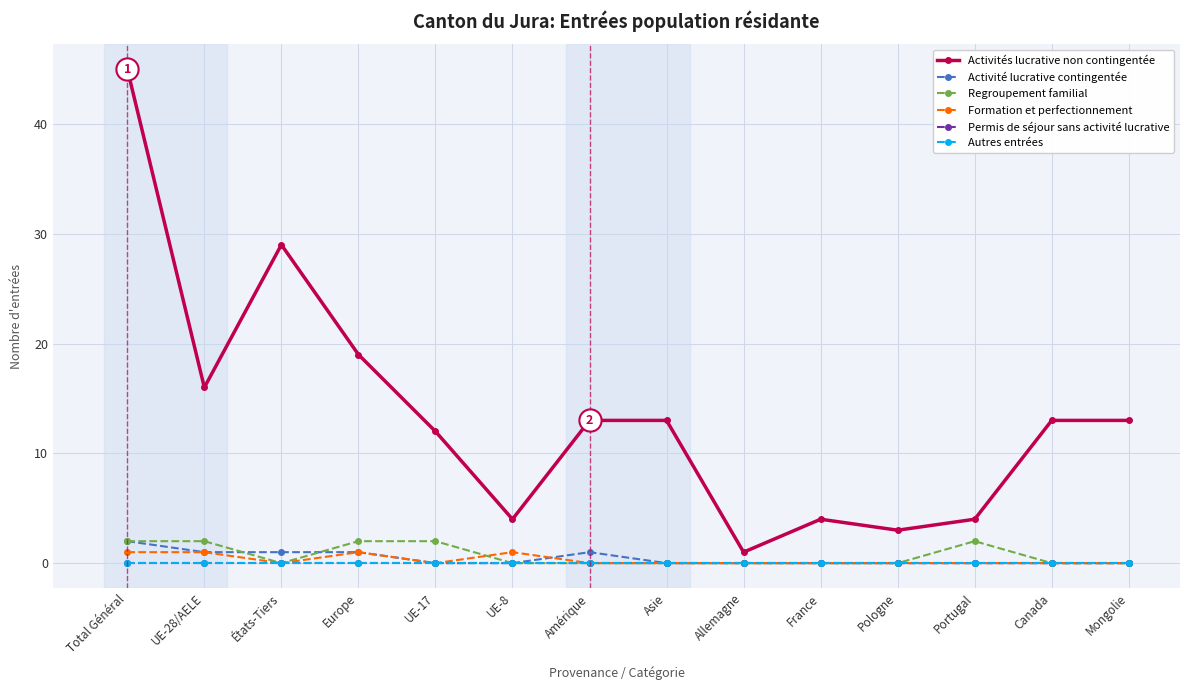

Is this an area chart (filled region under the line)?

No